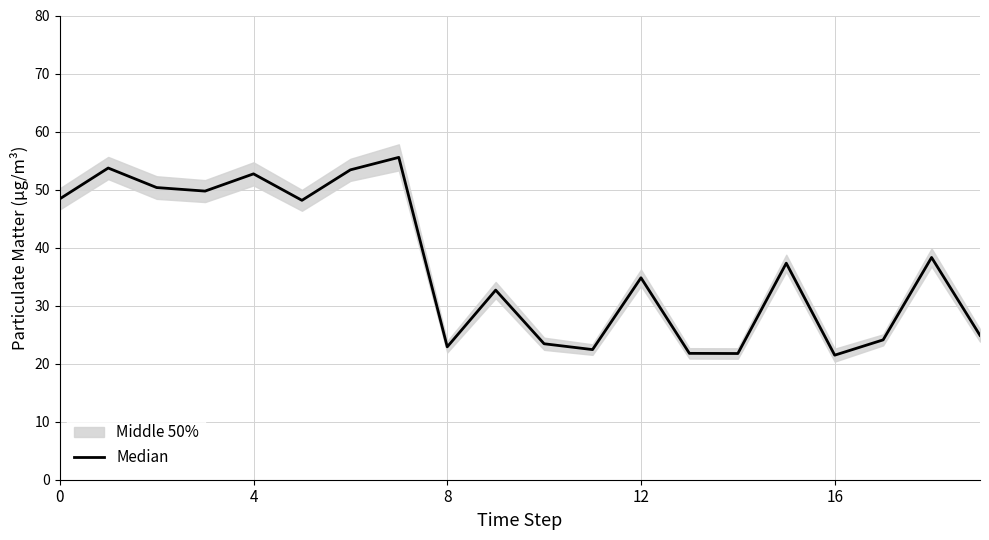

How many interior local valleys (lower than both neighbors) does the data have?

6